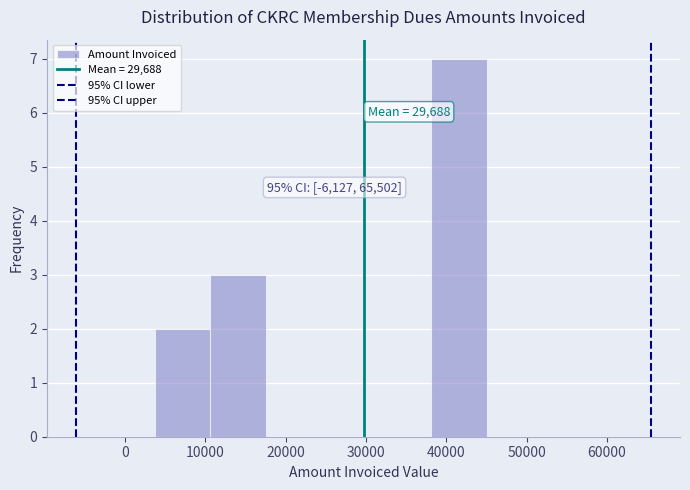

Which range on the x-axis has the tallest bar?

38000 to 45000